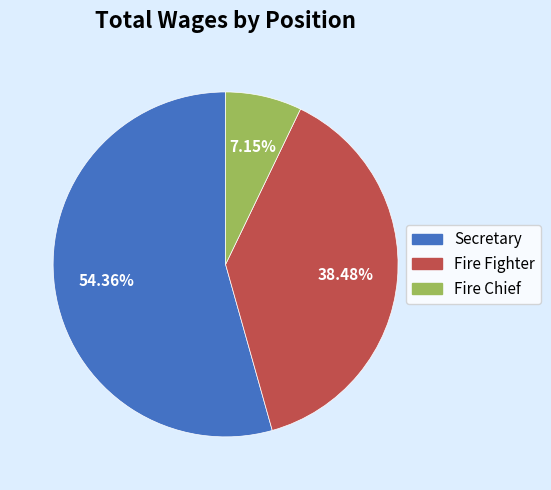

Between Fire Chief and Fire Fighter, which is larger?

Fire Fighter